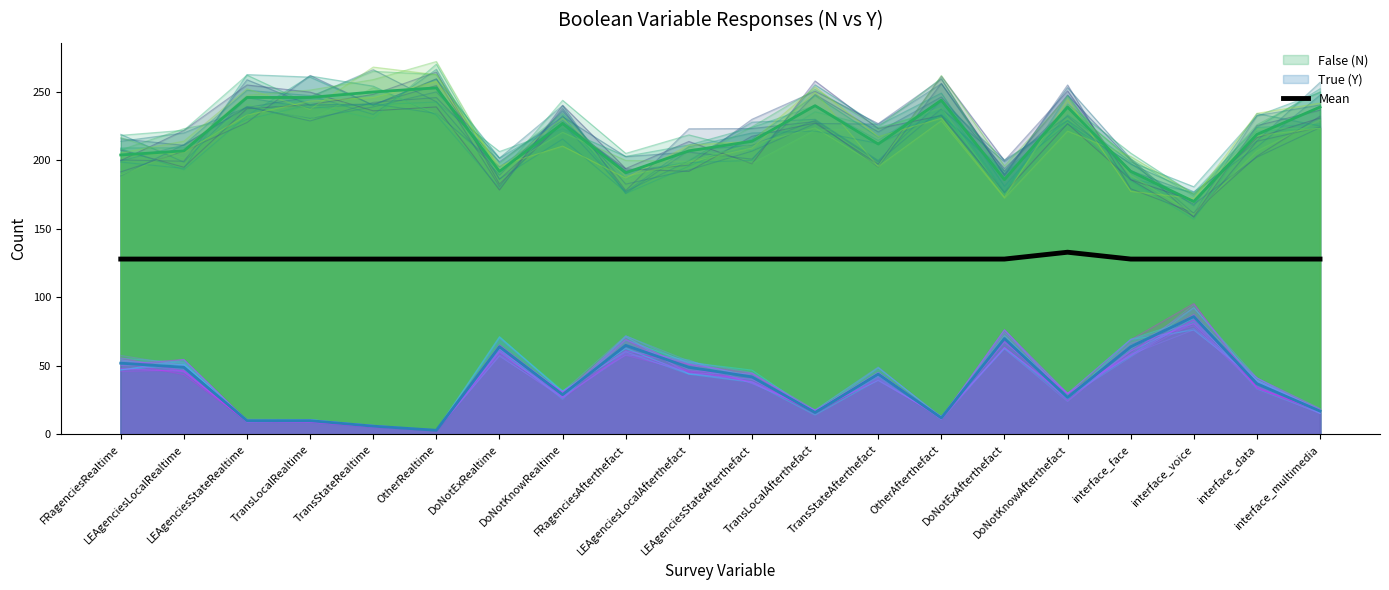

True or false: the data has more than 0 interior local peaks.

True